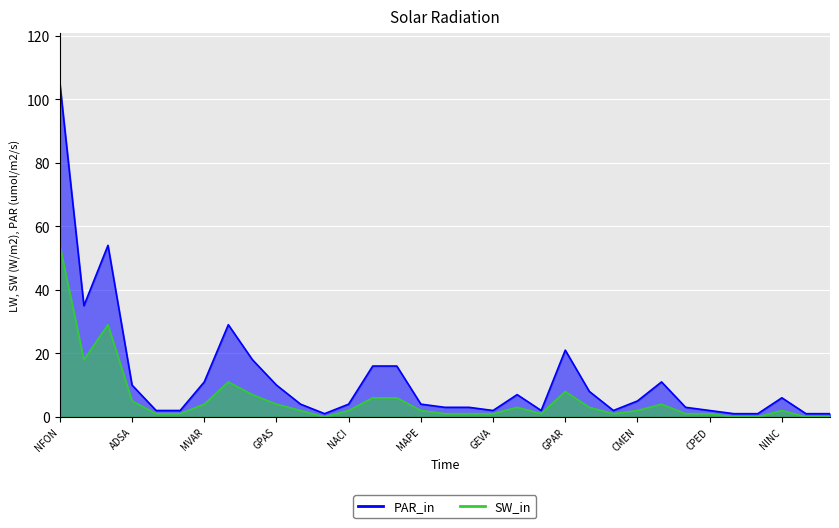

In PAR_in, how many points are higher than both neighbors (excluding endpoints)?

6